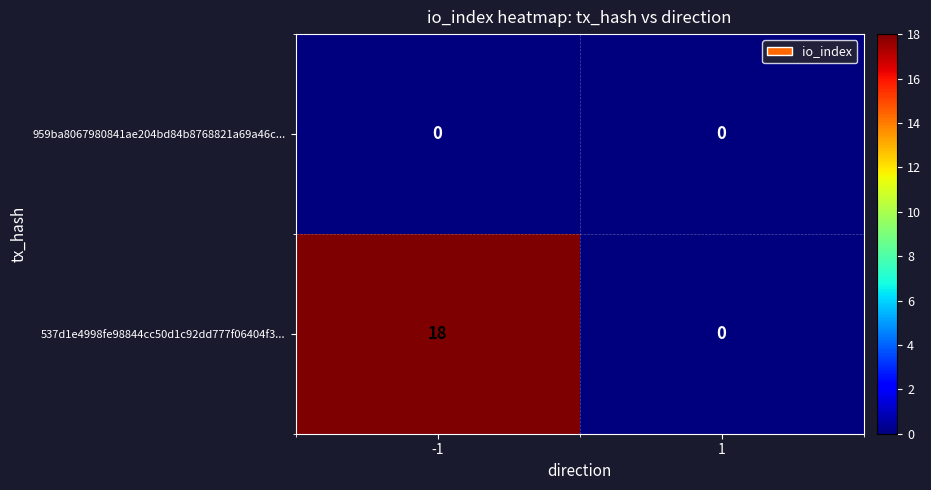

Which series changed the most between -1 and 1?

537d1e4998fe98844cc50d1c92dd777f06404f3...